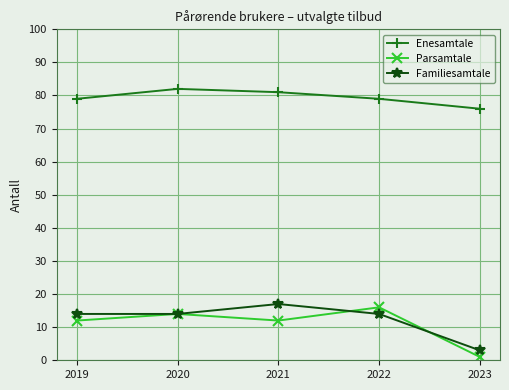

What are all the series names shown in the legend?

Enesamtale, Parsamtale, Familiesamtale